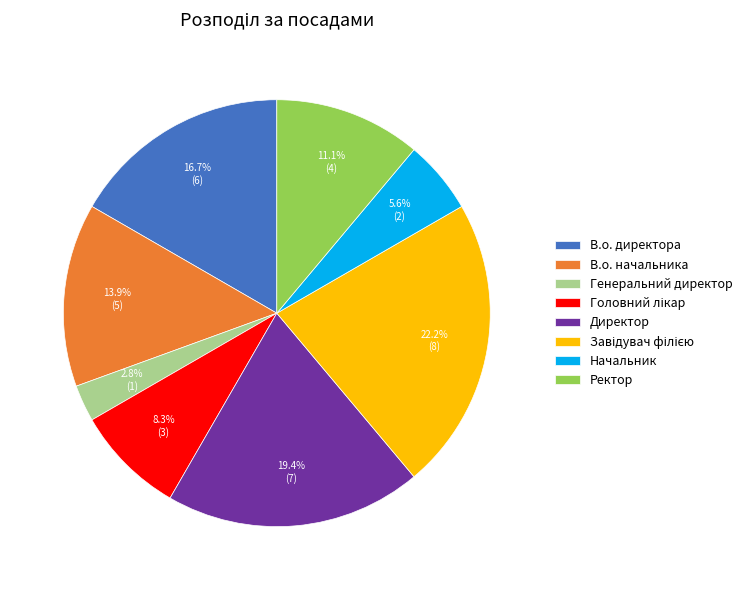

What percentage do Генеральний директор and Директор together represent?

22.2%